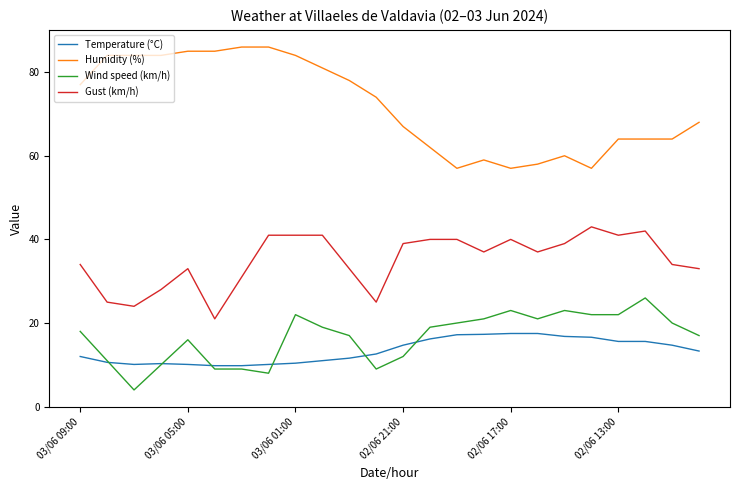

List the series in order of their peak value, highest first.

Humidity (%), Gust (km/h), Wind speed (km/h), Temperature (°C)